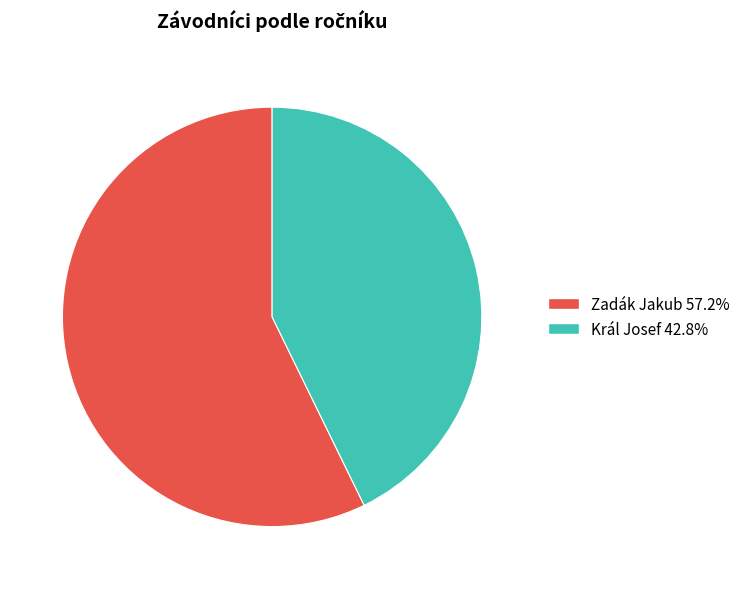

Combined, do Král Josef and Zadák Jakub account for over 50%?

Yes